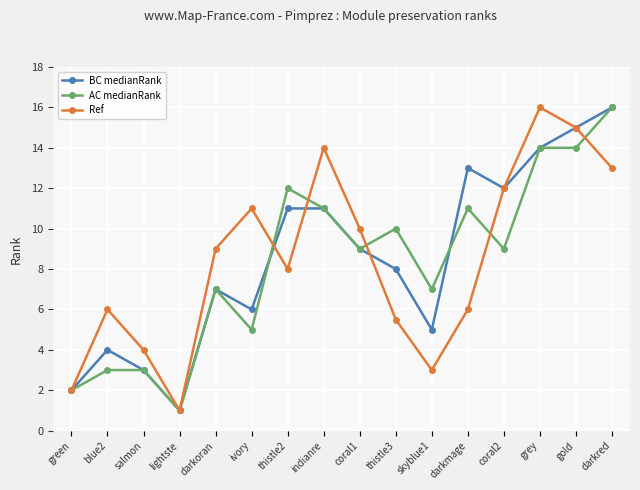

What position from the left is darkred?

16